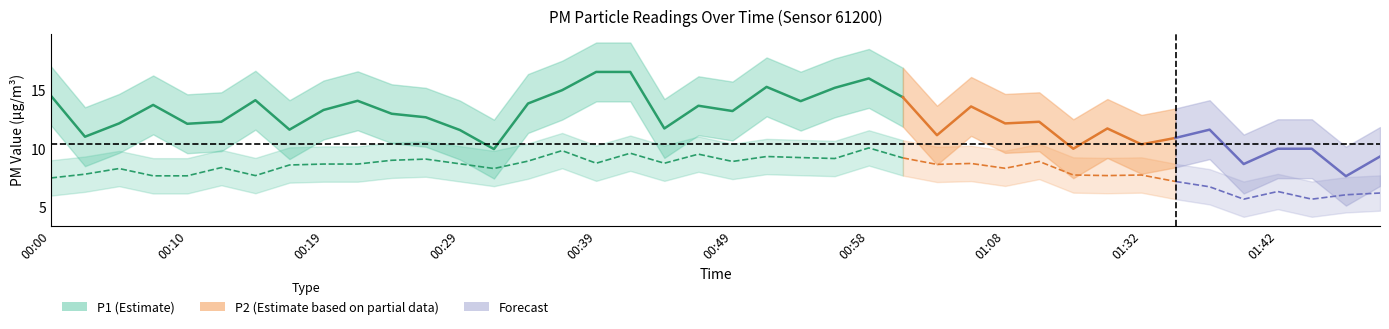

What is the total value across all series at 01:49?

15.5